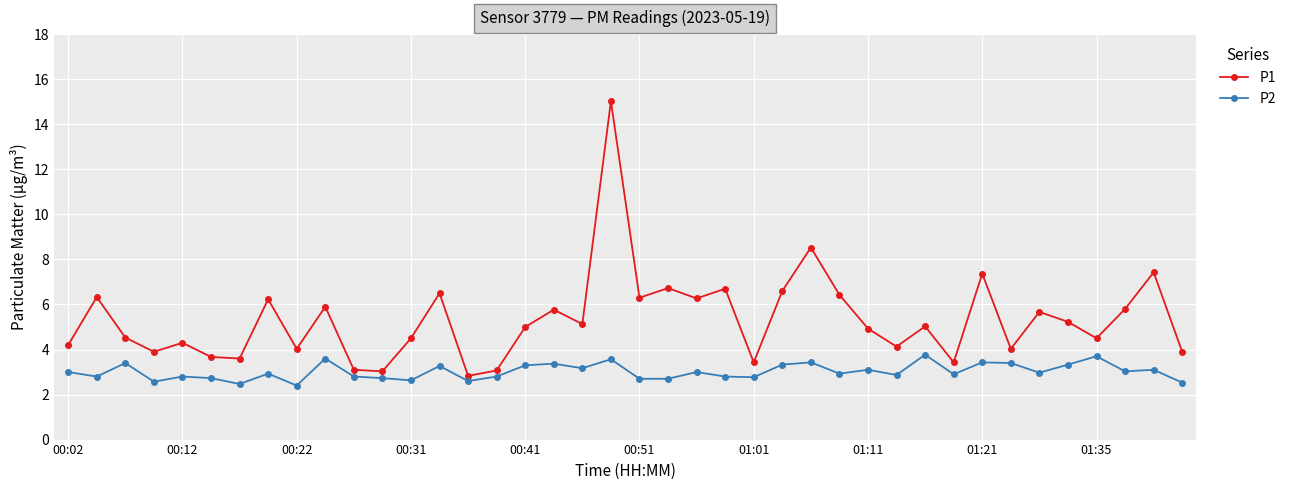

Which series has the largest range (max minus min)?

P1